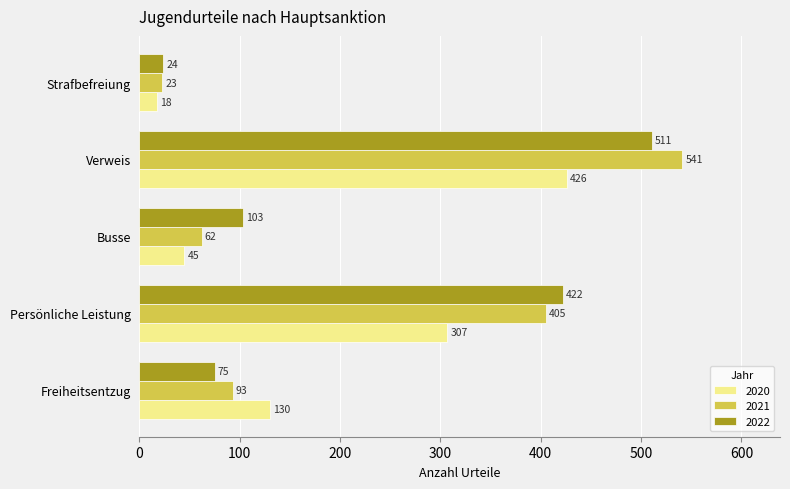

What value does the 2020 series have at Verweis?

426